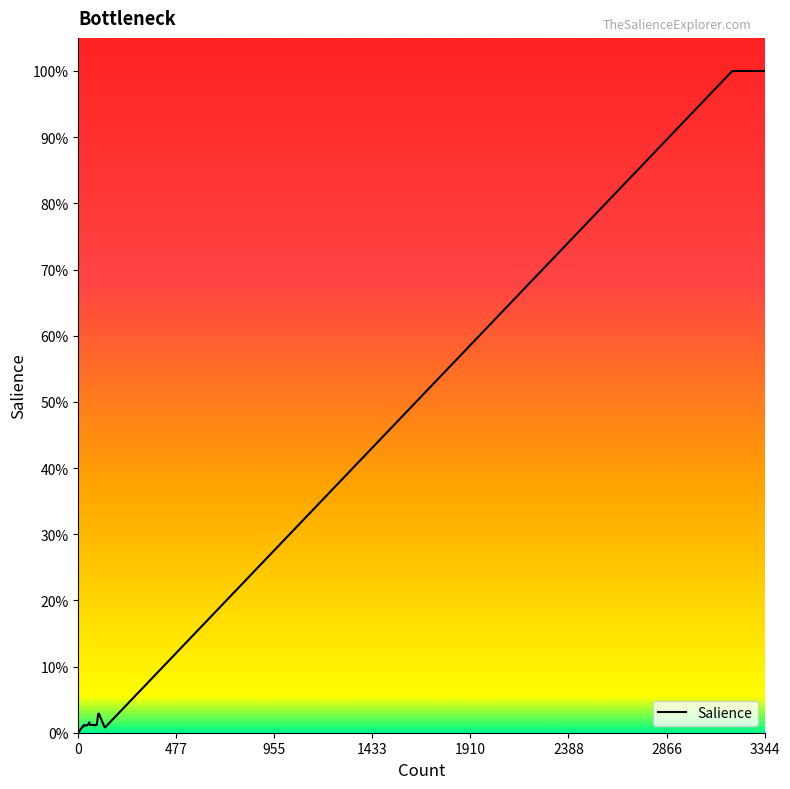

The value at 14 is 0.0. True or false?

True